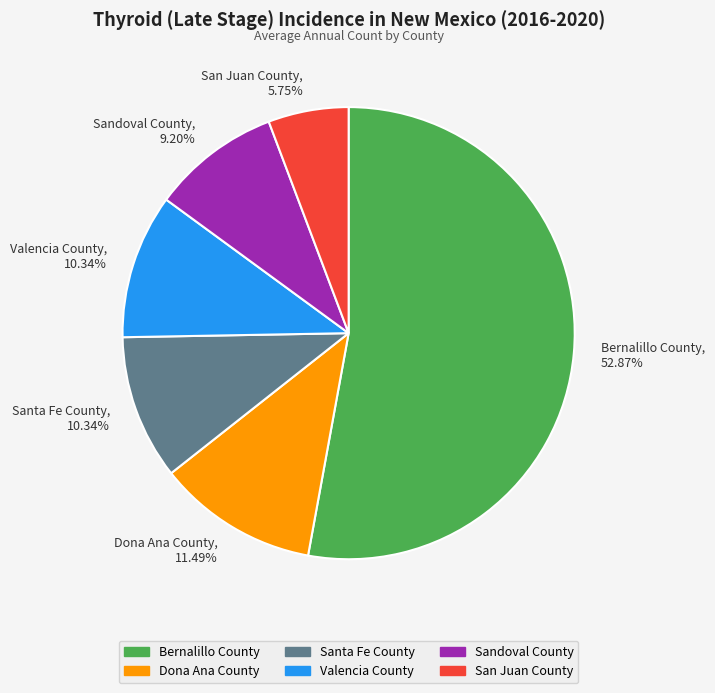

How many slices are in this pie chart?

6